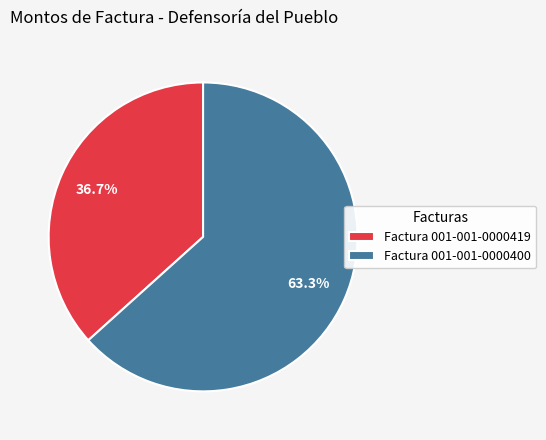

Is it true that Factura 001-001-0000400 is 63% of the pie?

True